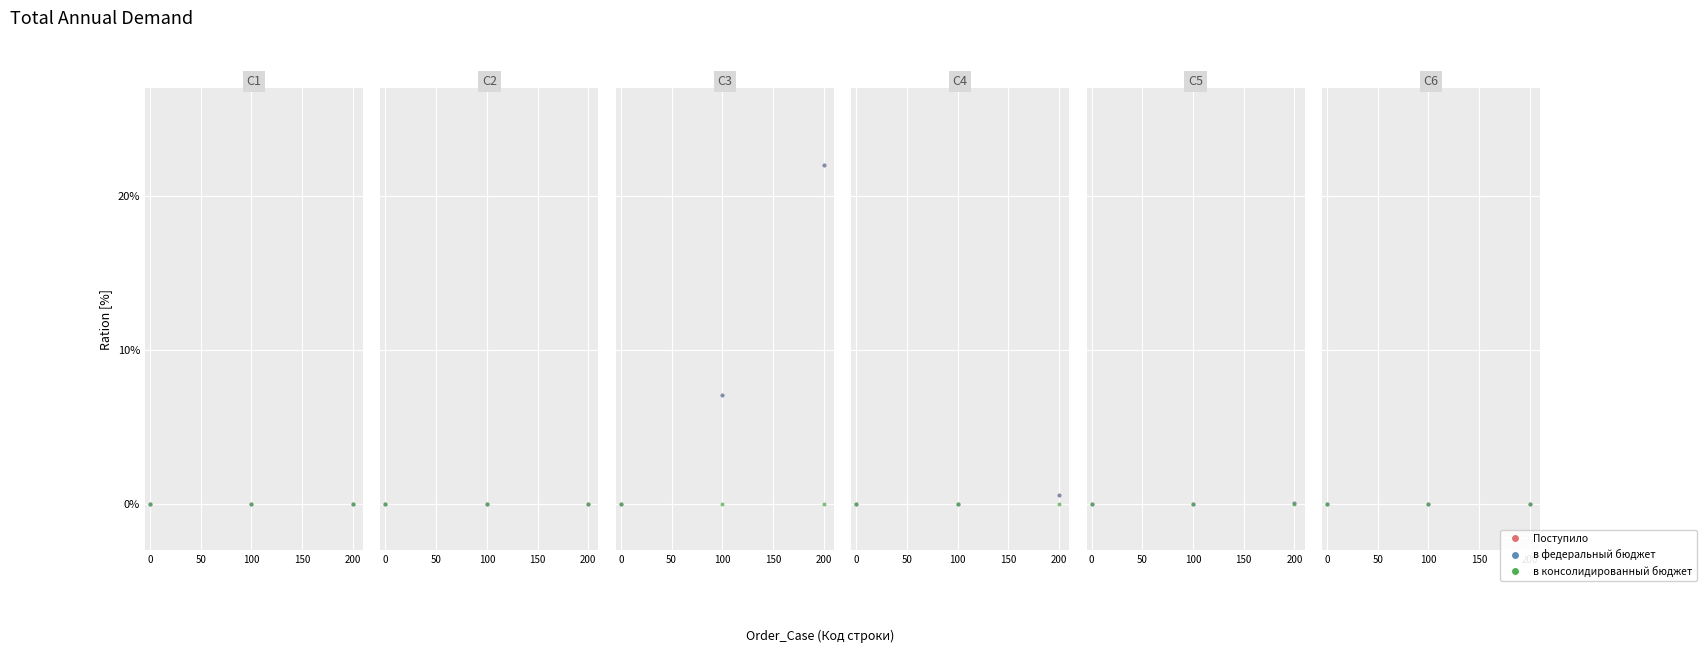

Which series reaches the minimum Y coordinate?

Поступило